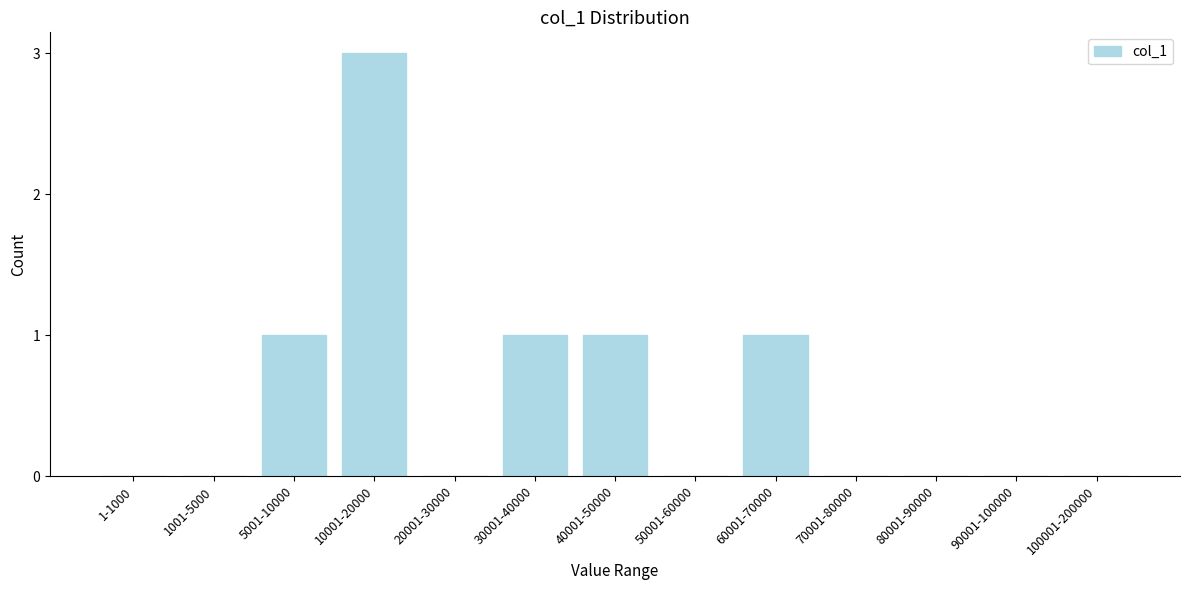

Reading left to right, extract all data points from this chart.

1-1000=0	1001-5000=0	5001-10000=1	10001-20000=3	20001-30000=0	30001-40000=1	40001-50000=1	50001-60000=0	60001-70000=1	70001-80000=0	80001-90000=0	90001-100000=0	100001-200000=0